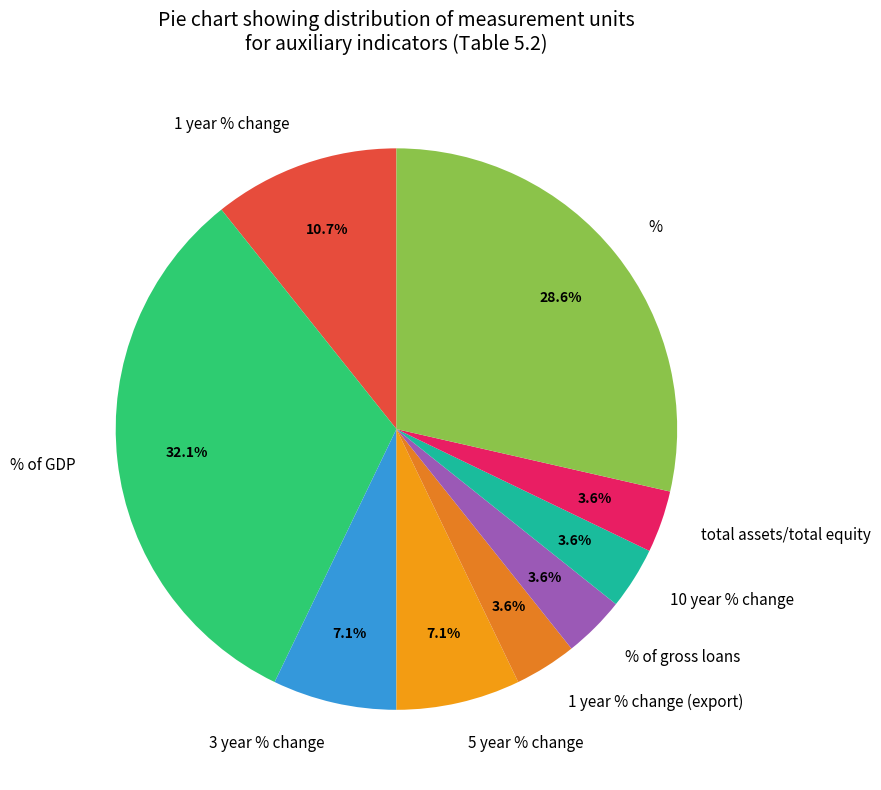

How many segments does this pie chart have?

9